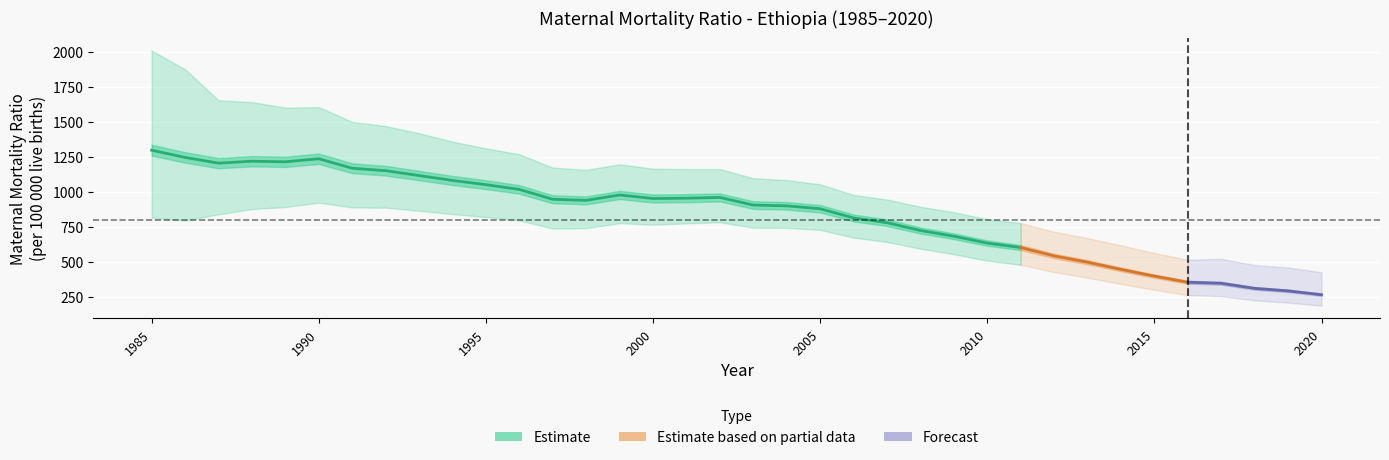

The value of Low at 1988 is 535.8. True or false?

False